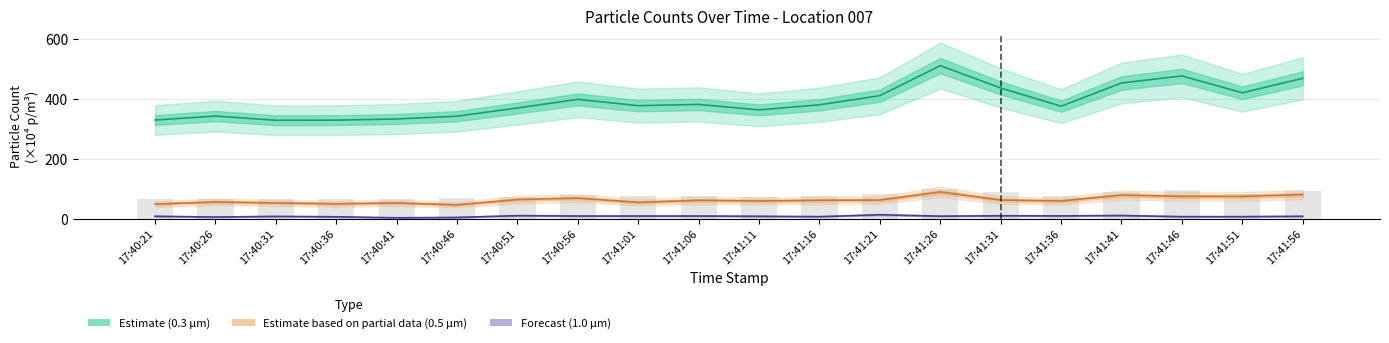

What is the difference between the Estimate based on partial data (0.5 µm) values at 17:41:16 and 17:41:21?

0.8